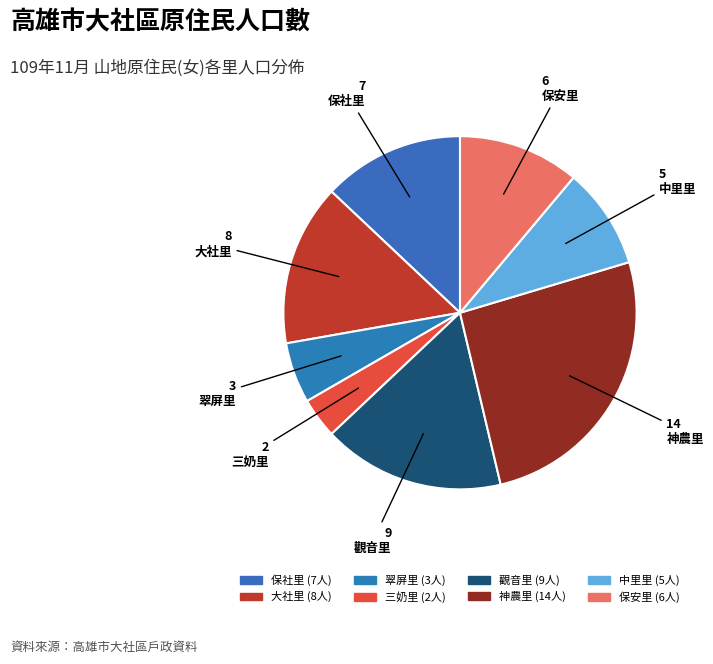

Is there any slice that represents more than half of the pie?

No